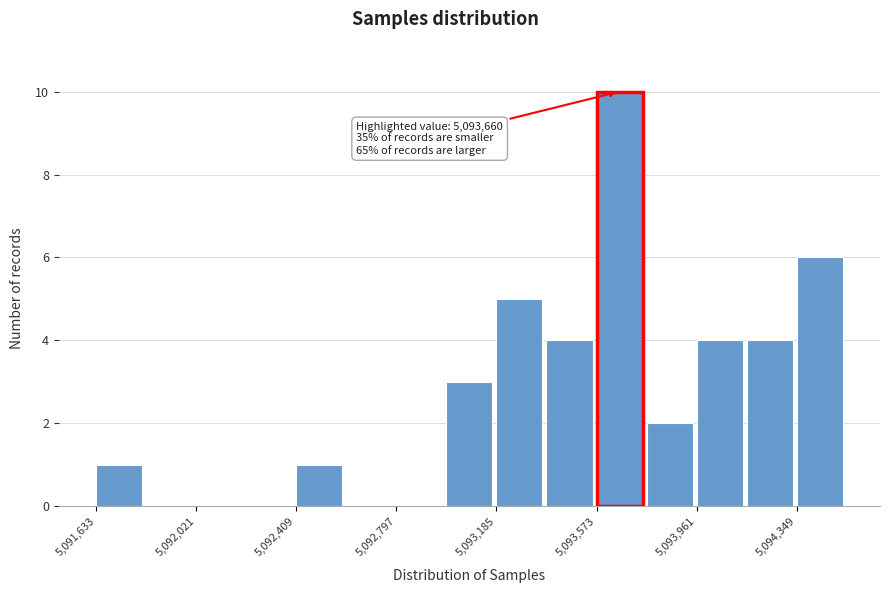

Around what value on the x-axis is the tallest bar? Give the approximate position of its centre, as read against the axis.

5093650